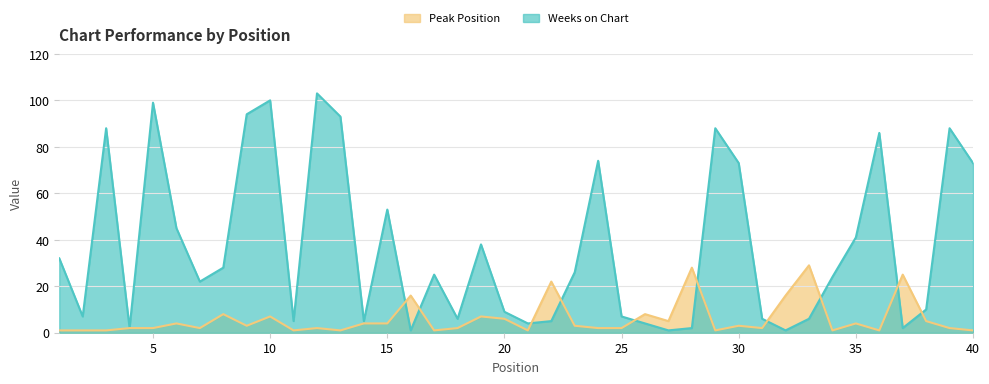

List the series in order of their overall mean, highest first.

Weeks on Chart, Peak Position